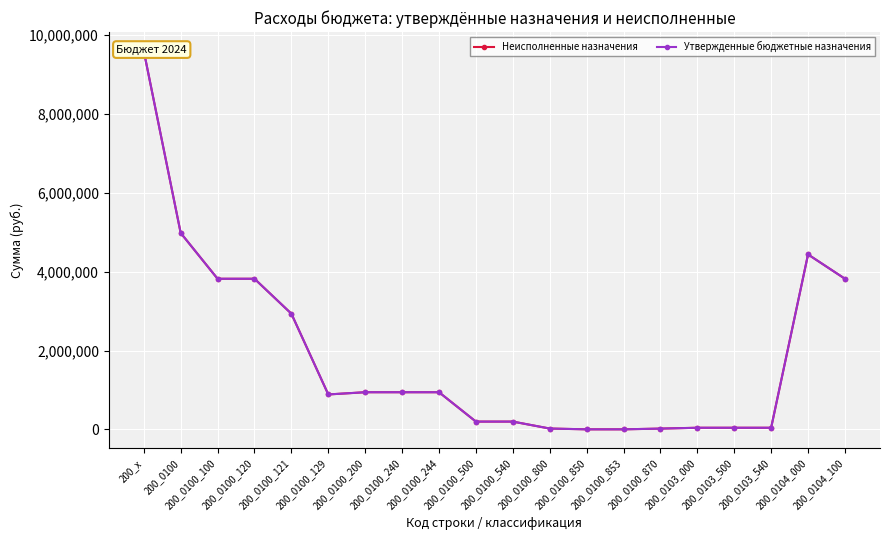

How many interior local valleys does the Неисполненные назначения series have?

1